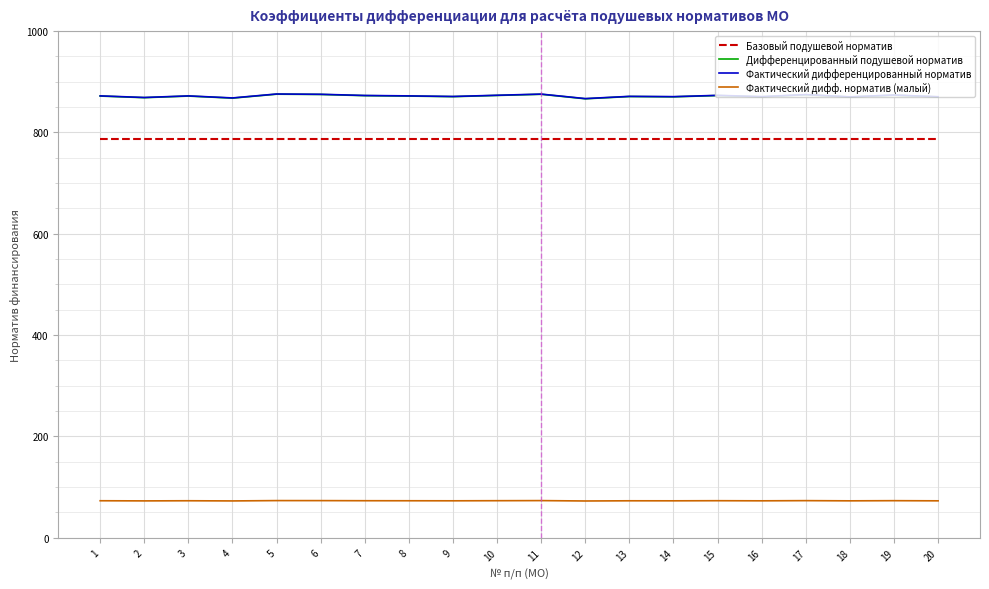

What is the approximate value of Дифференцированный подушевой норматив at 3?

871.7